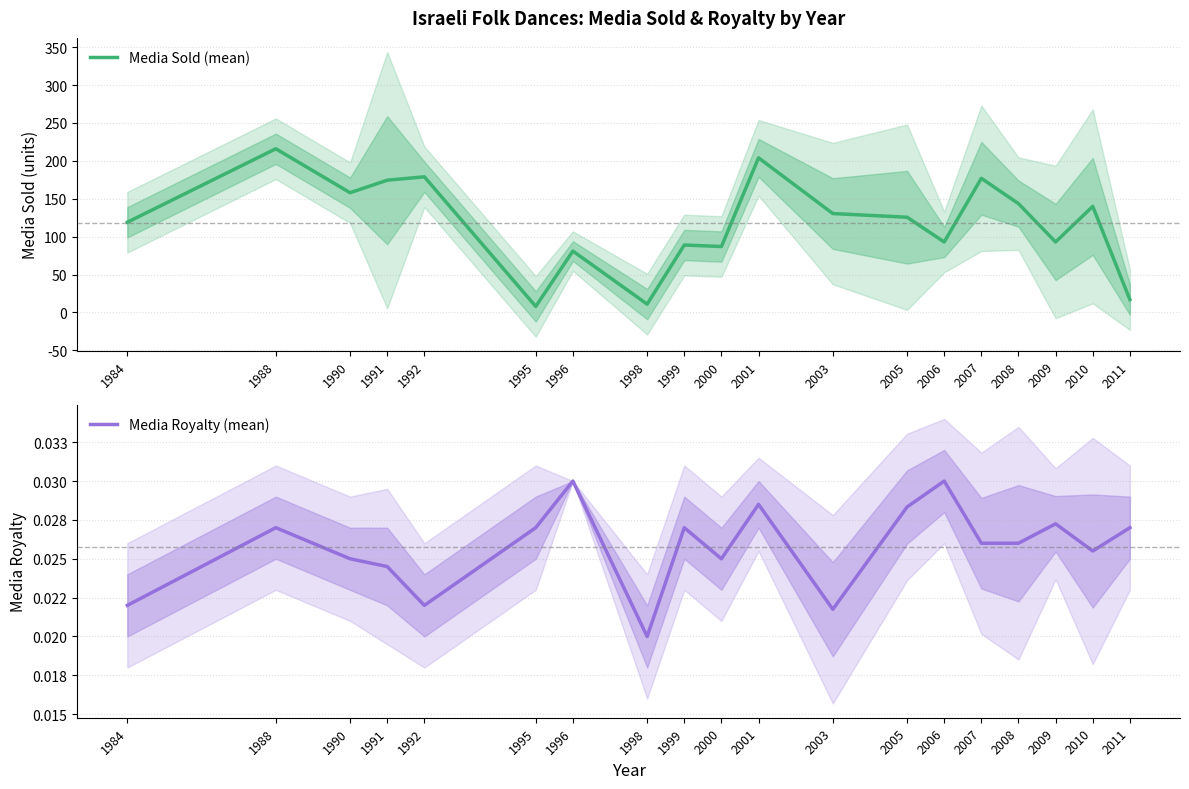

Which series changed the most between 1984 and 2009?

Media Sold (mean)